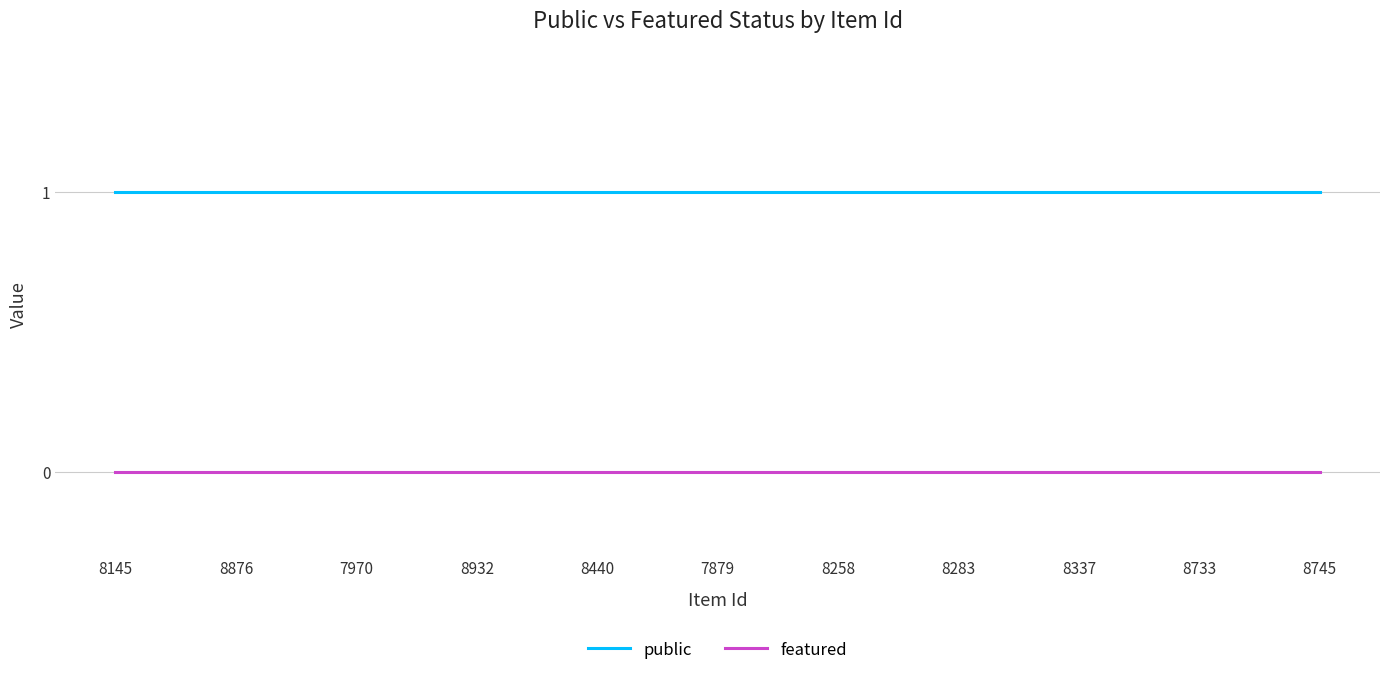

At how many categories does at least one series exceed 0?

11